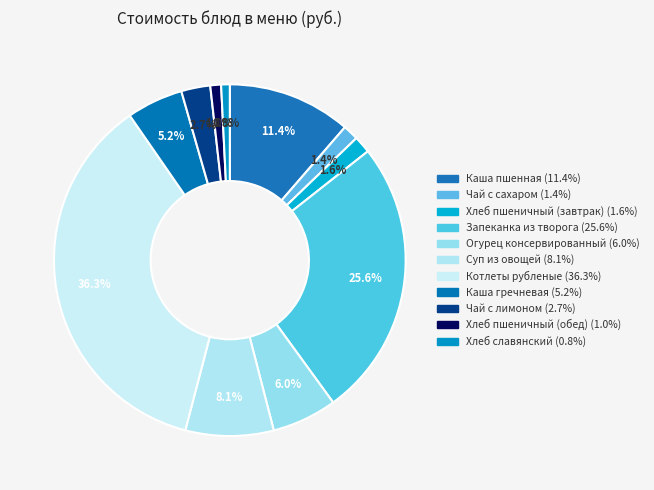

What is the smallest slice in the pie chart?

Хлеб славянский